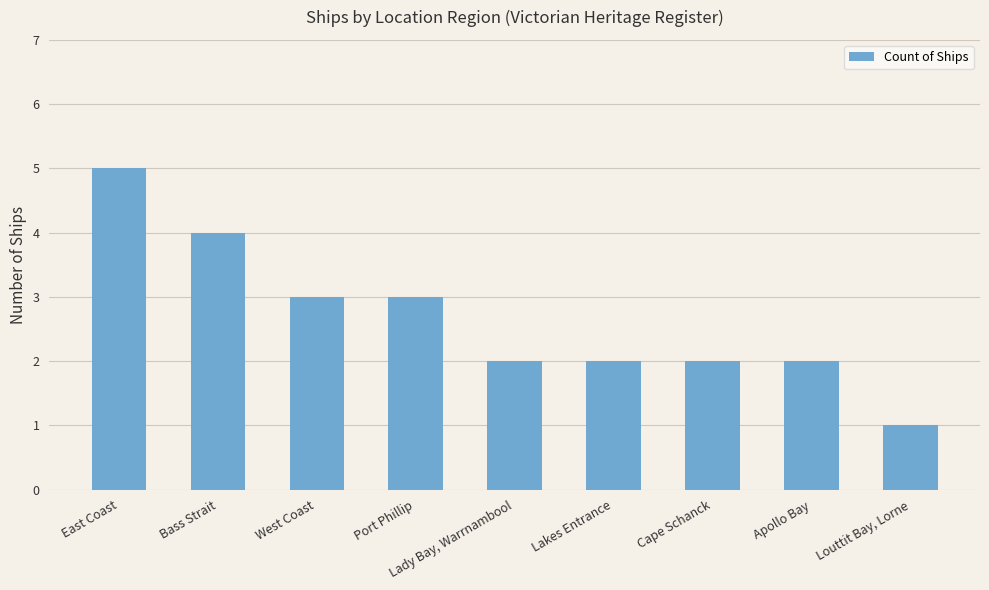

How many series are shown in this chart?

1